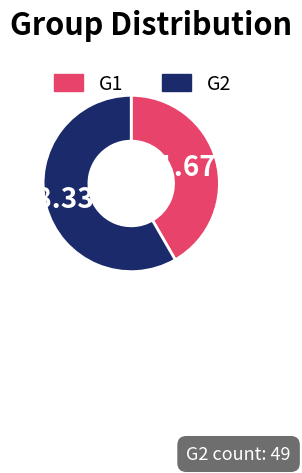

To the nearest percent, what is the difference between the largest and smallest slice percentages?

17%